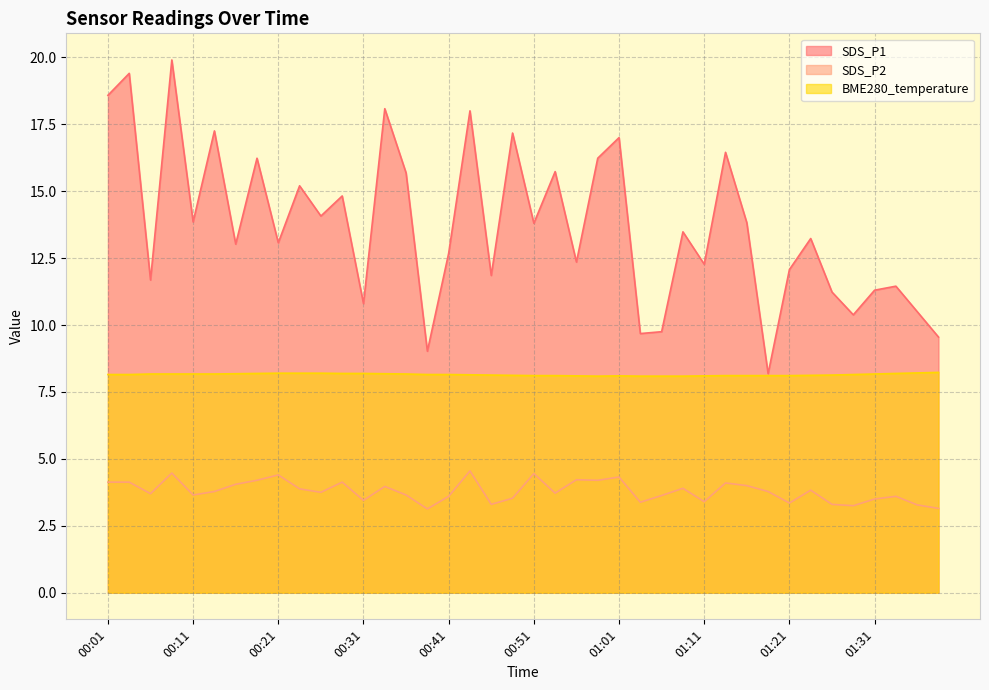

What is the sum of the BME280_temperature values at 00:11 and 00:48?

16.3